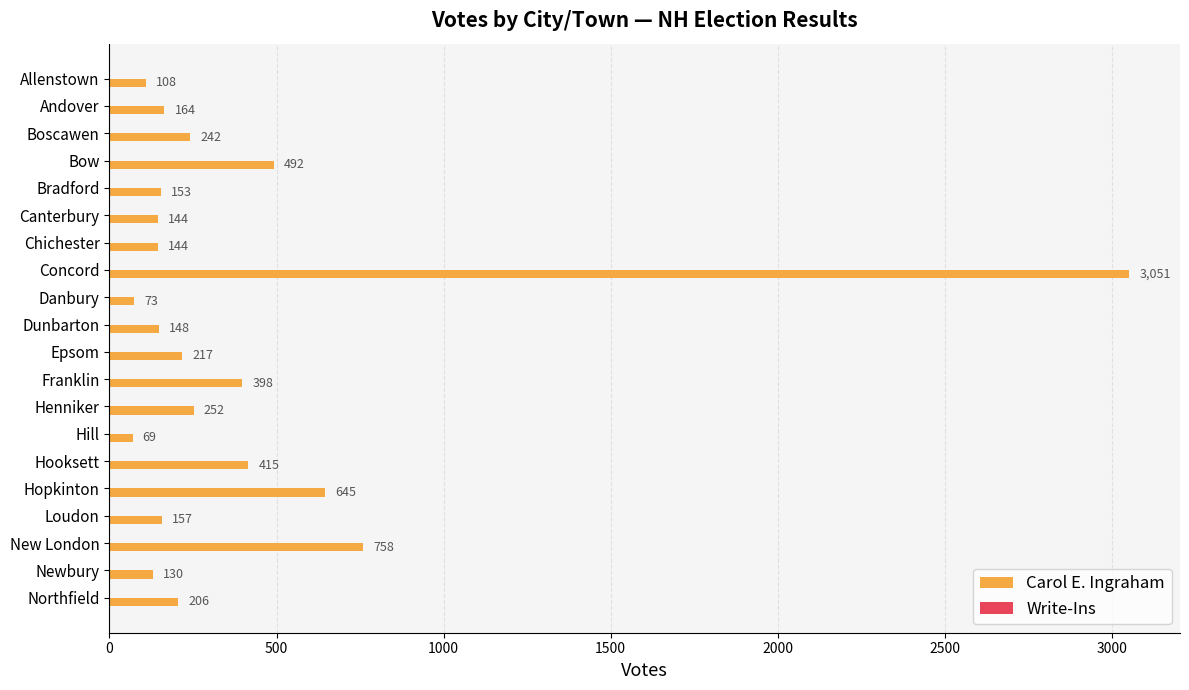

The chart shows a value of 434 at Boscawen. True or false?

False